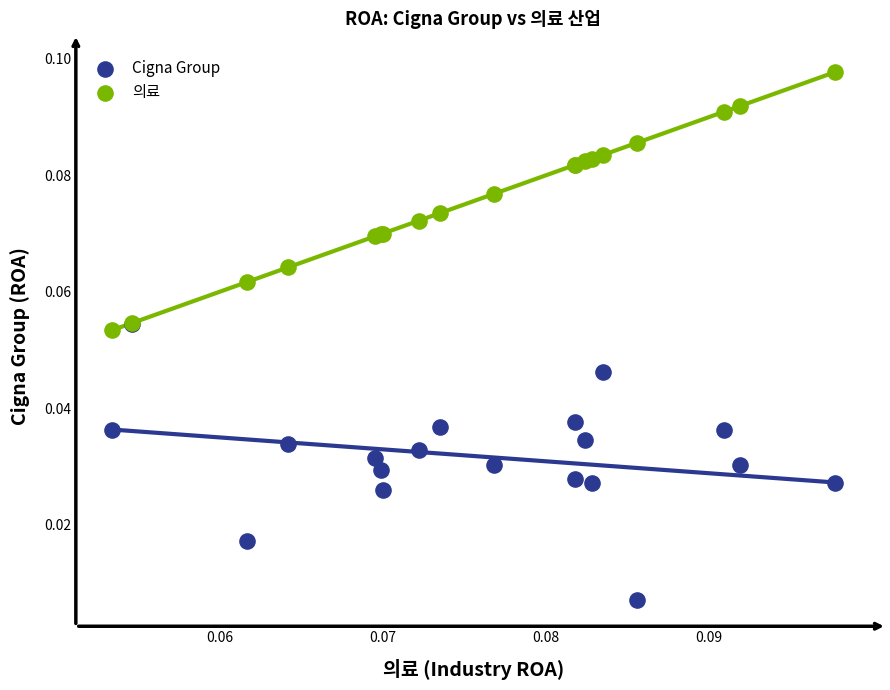

Which series contains the highest Y value?

의료